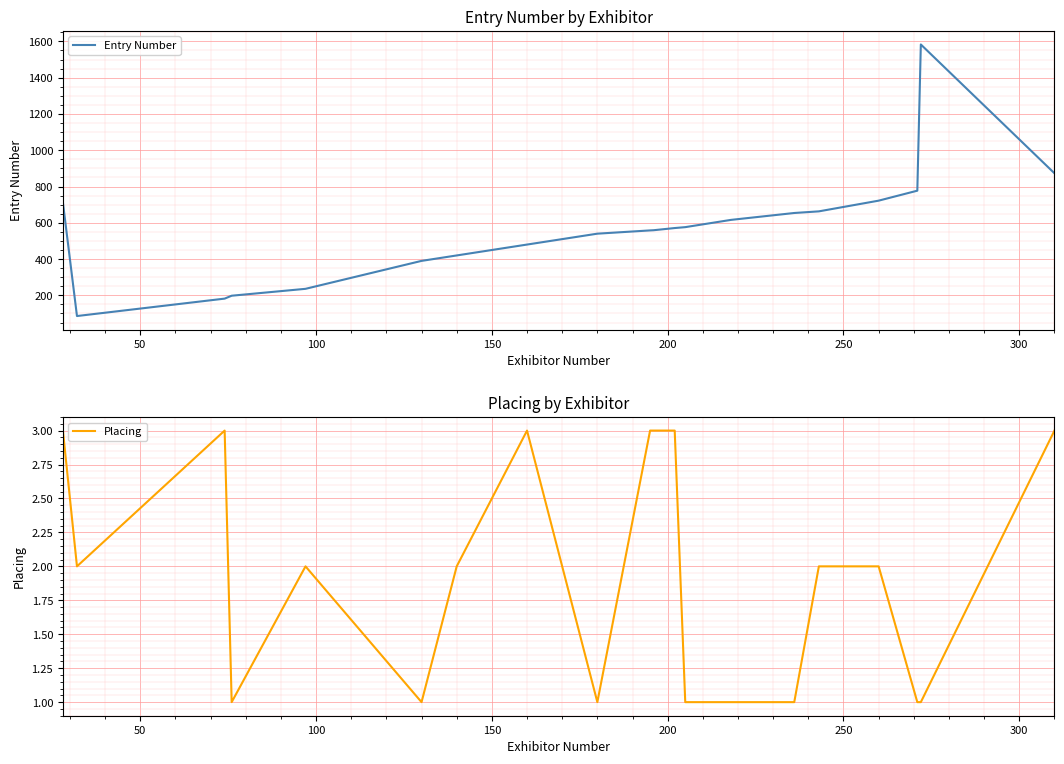

How many interior local valleys does the Placing series have?

4